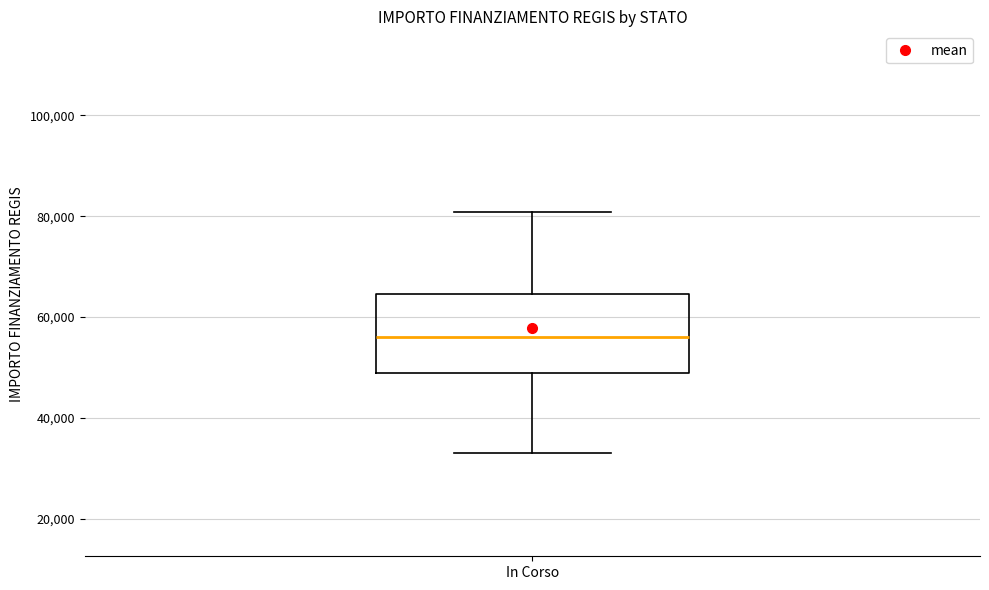

Transcribe this box plot: give where the median line is, the range the box spans, and where the two whiskers end, as read against the y-axis. The values are not printed on the chart, so give them approximately, as read against the axis.

median 56000, box 50000 to 64000, whiskers 32000 to 80000